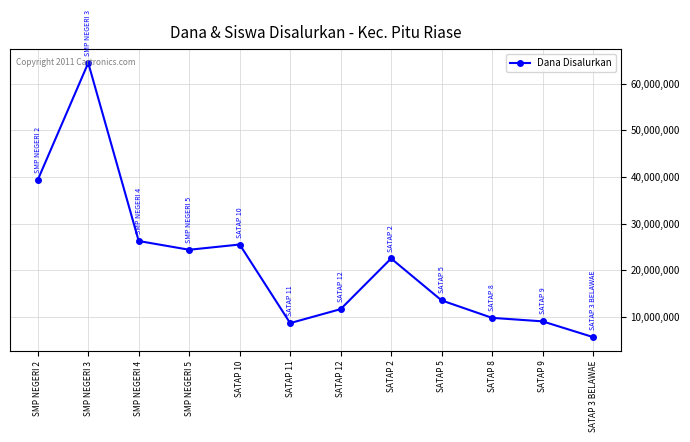

How many points are higher than both their immediate neighbors (excluding endpoints)?

3